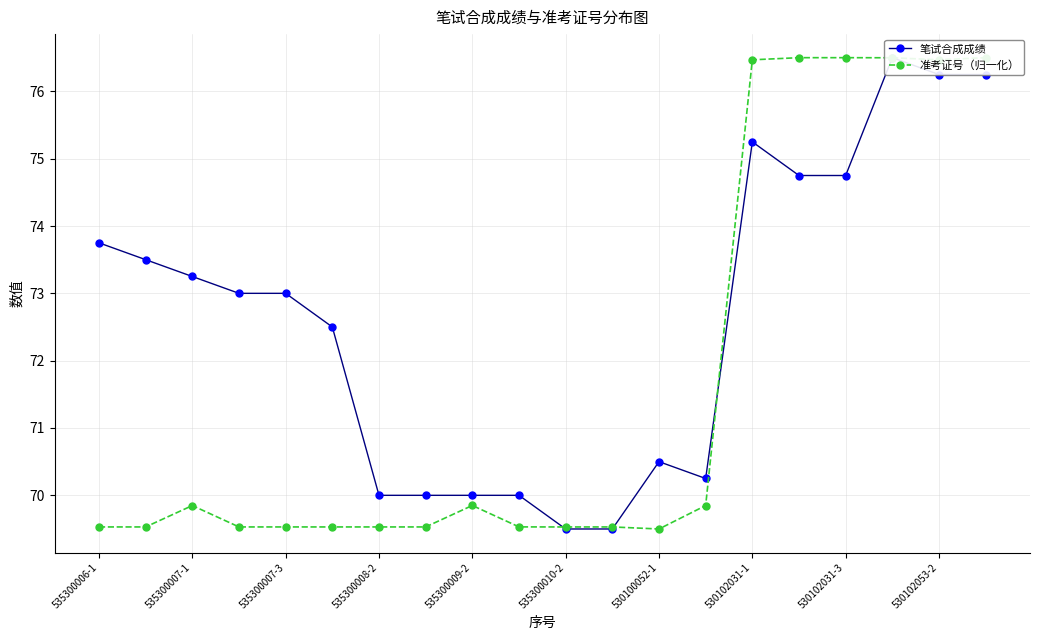

Does the chart have visible grid lines?

Yes